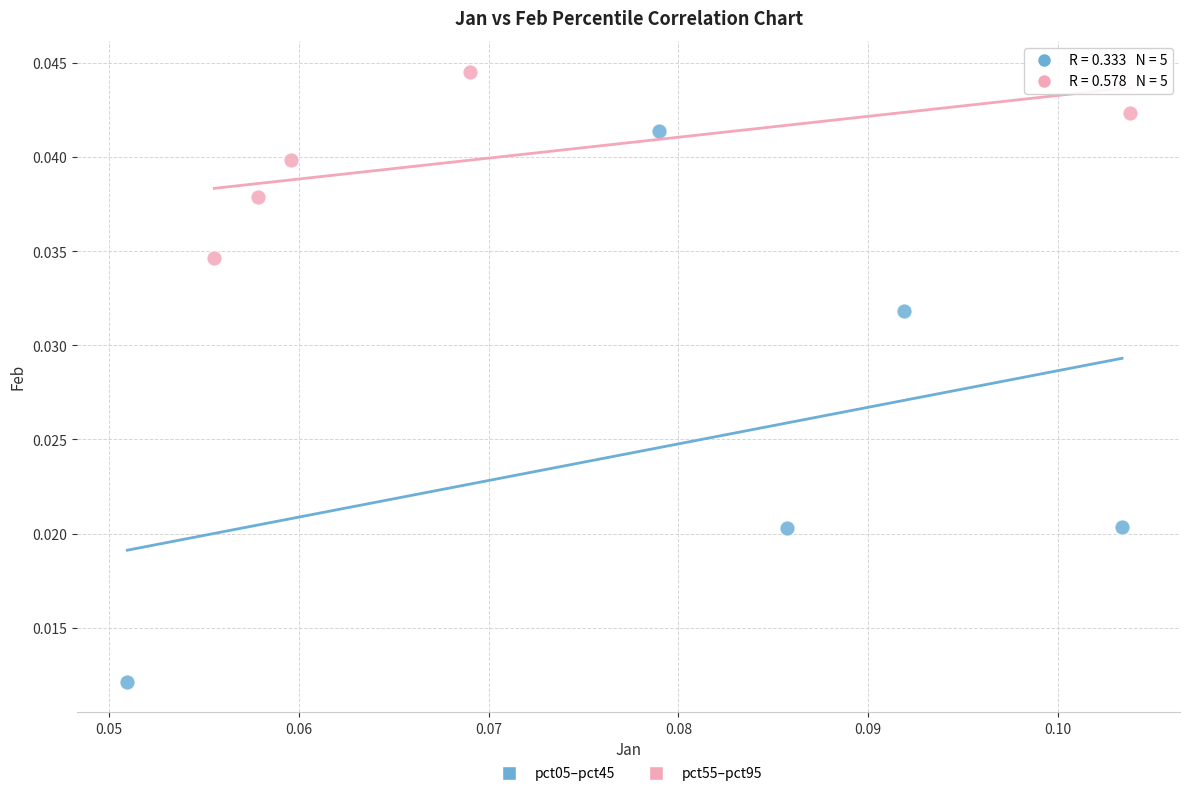

Which series has the largest Y range (max minus min)?

pct05–pct45